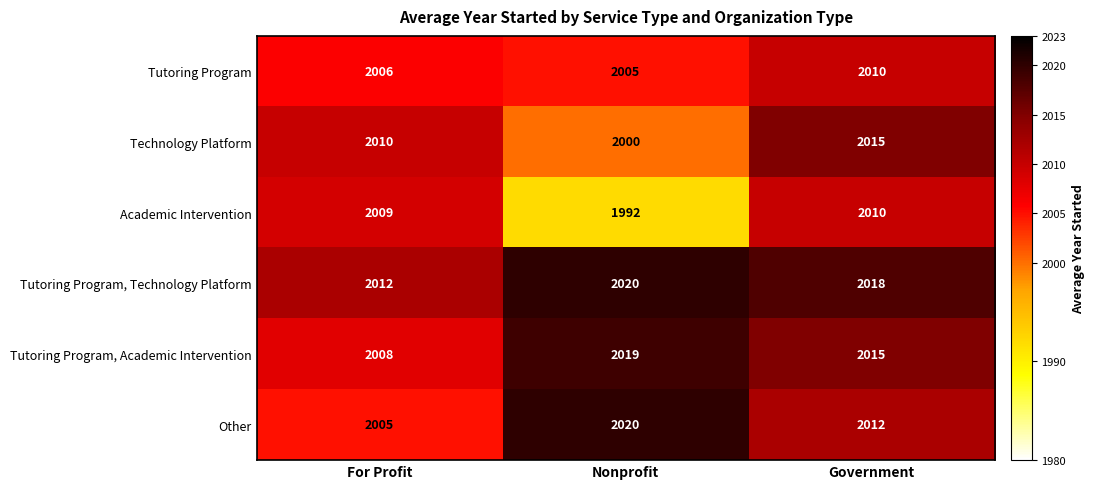

What is the sum of all Other values?

6037